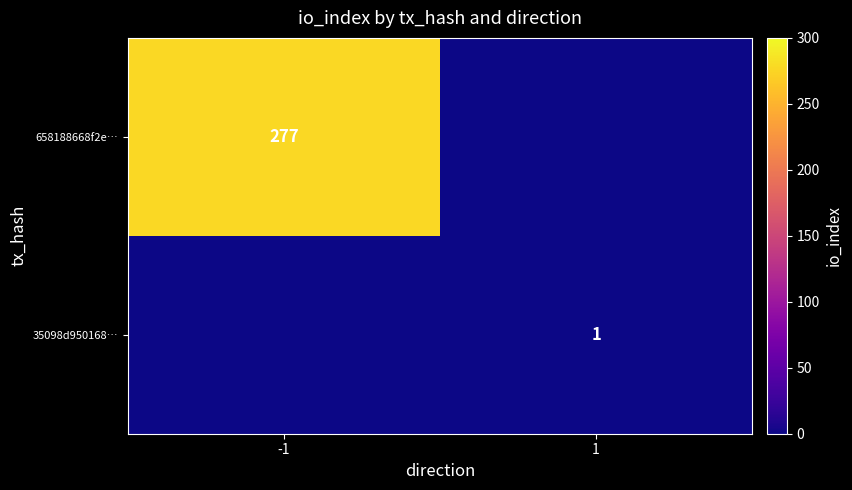

Is it true that 35098d950168… equals 1 at 1?

True